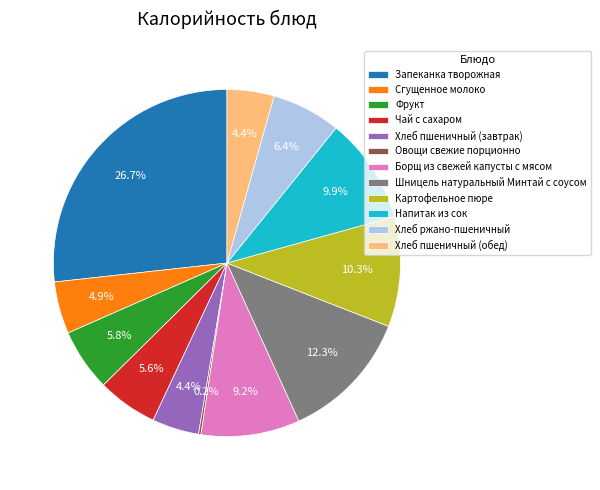

What is the ratio of the value at Напитак из сок to the value at Запеканка творожная?

0.4